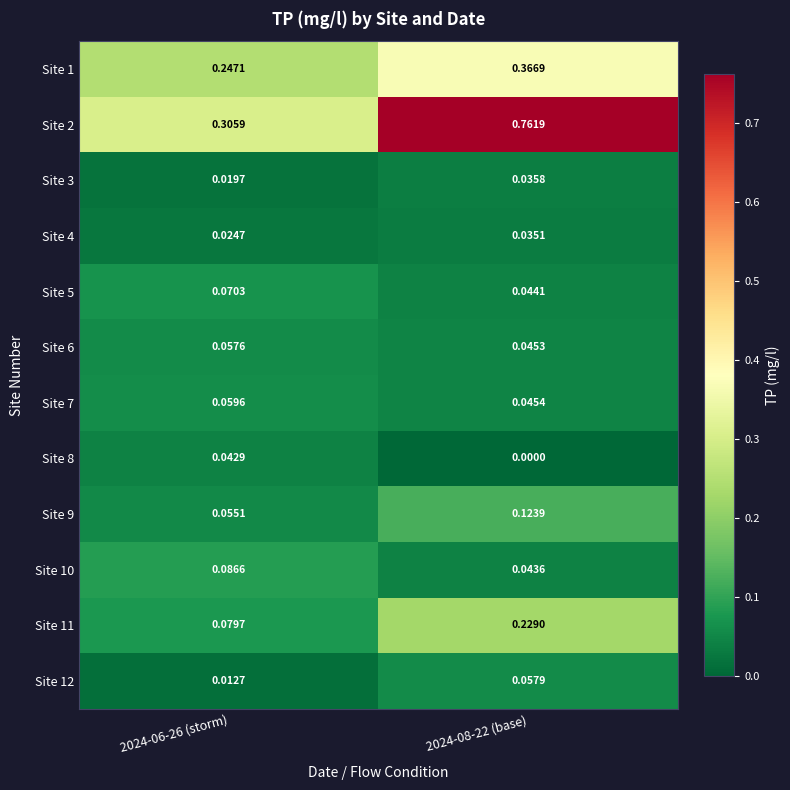

Which series has the widest spread of values?

Site 2